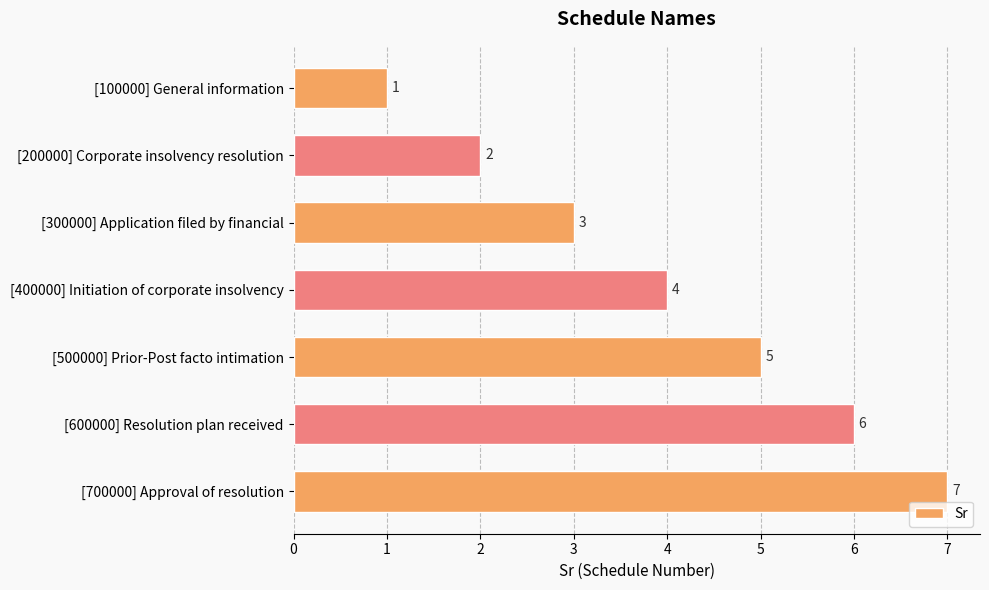

List the labels in order of value, smallest first.

[100000] General information, [200000] Corporate insolvency resolution, [300000] Application filed by financial, [400000] Initiation of corporate insolvency, [500000] Prior-Post facto intimation, [600000] Resolution plan received, [700000] Approval of resolution